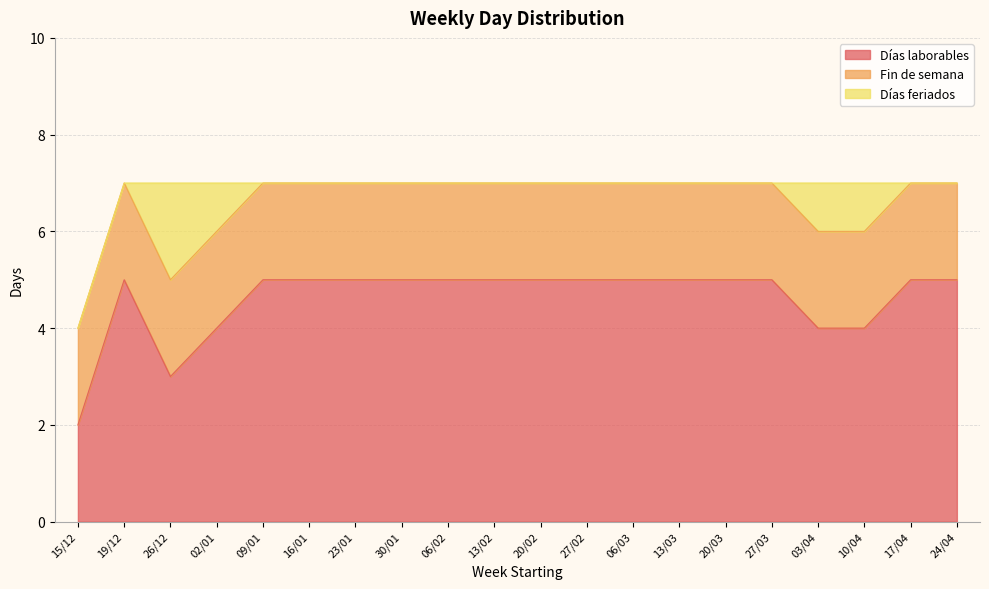

What is the sum of all Fin de semana values?

40